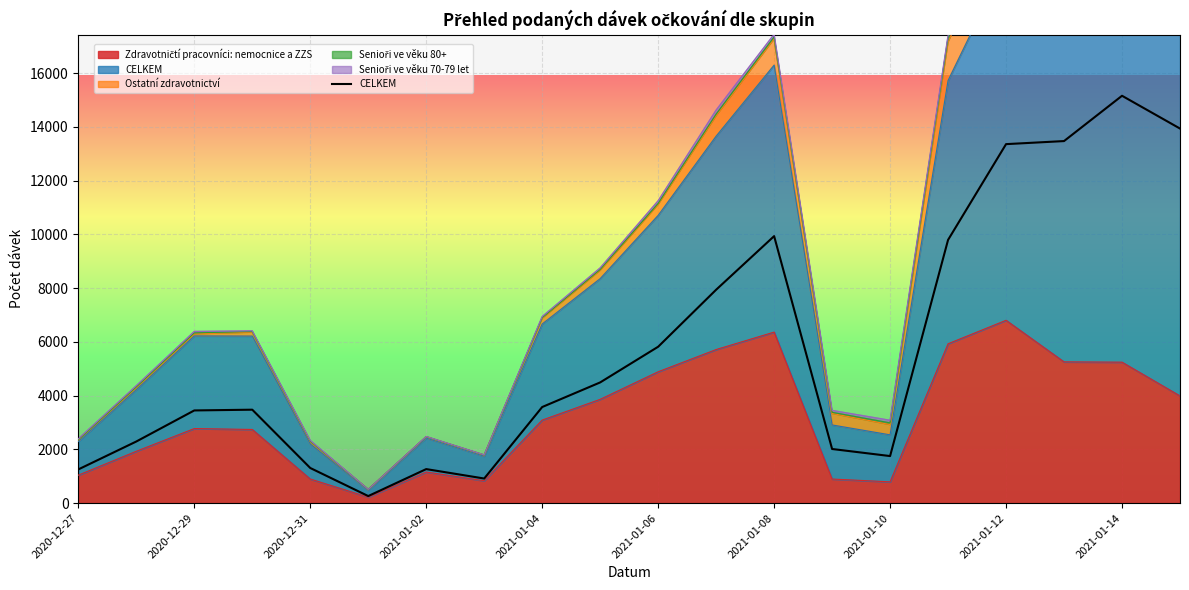

Reading left to right, list all the values displayed in this chart.

1253	2292	3448	3476	1306	261	1265	914	3575	4491	5819	7941	9936	2013	1750	9796	13360	13474	15160	13940